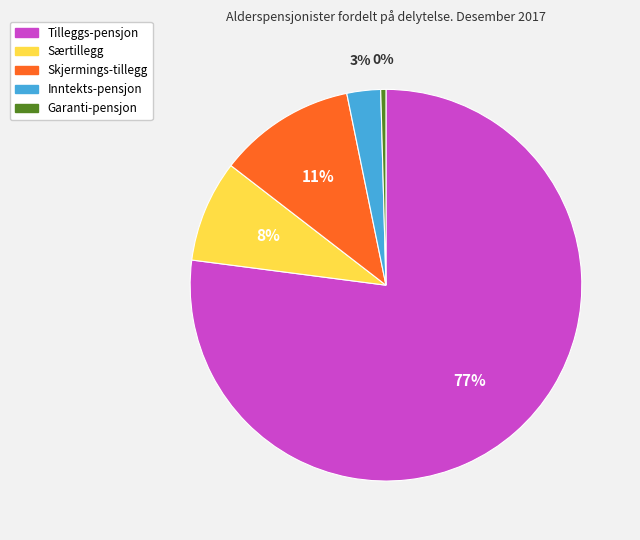

Is the sum of Skjermings-tillegg and Tilleggs-pensjon greater than half?

Yes